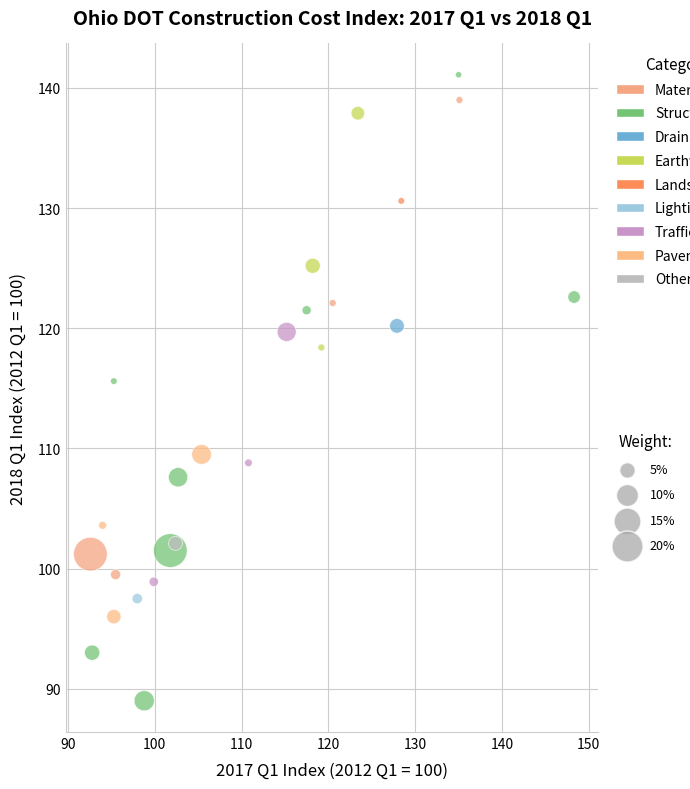

What Y value in the scatter plot is closest to 115?

115.6